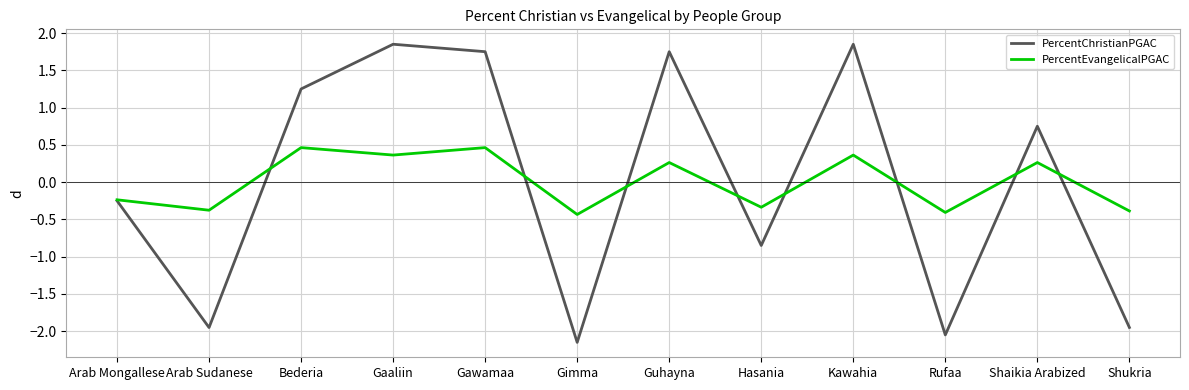

What is the highest value of the PercentEvangelicalPGAC series?

0.5